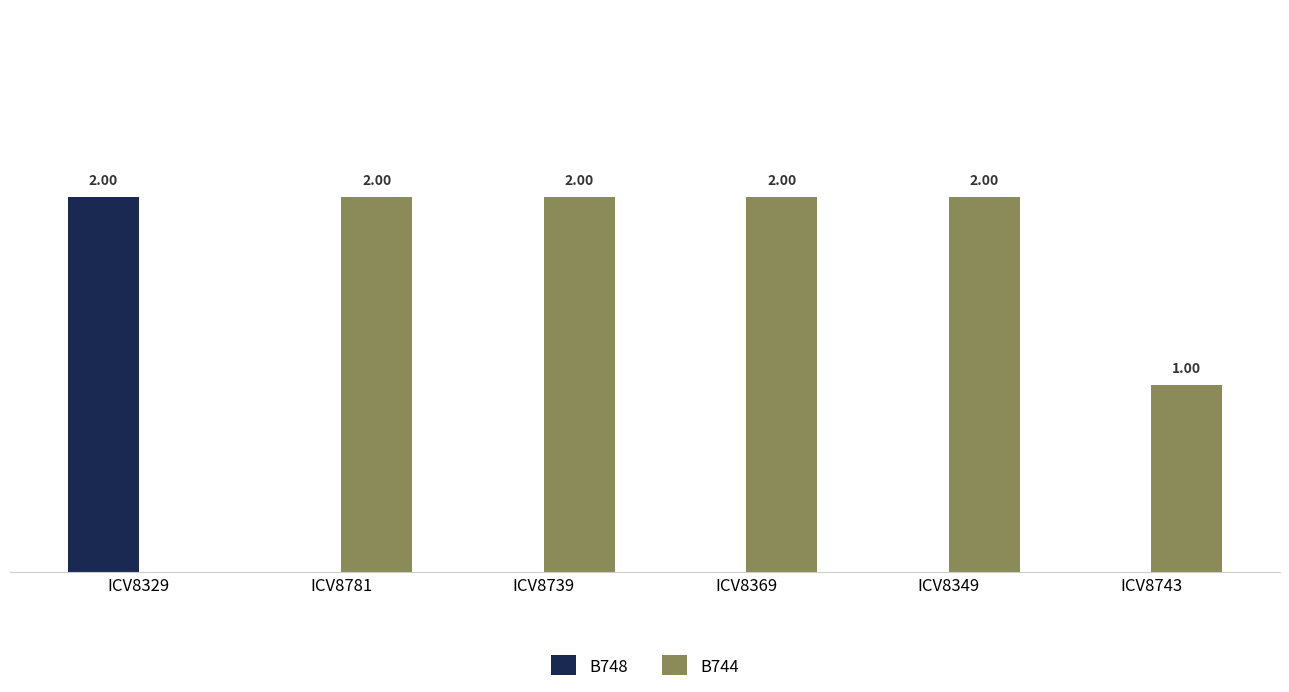

What are all the series names shown in the legend?

B748, B744